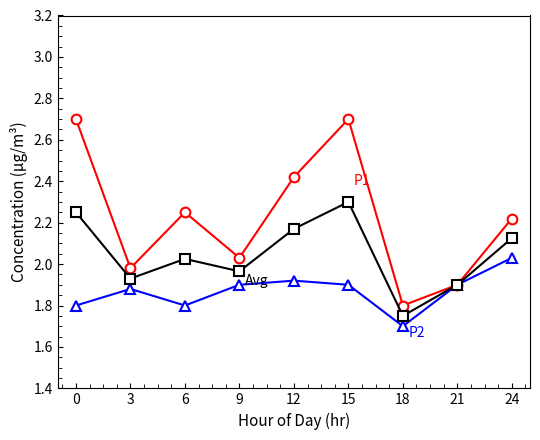

At which category does the chart reach its minimum across all series?

18